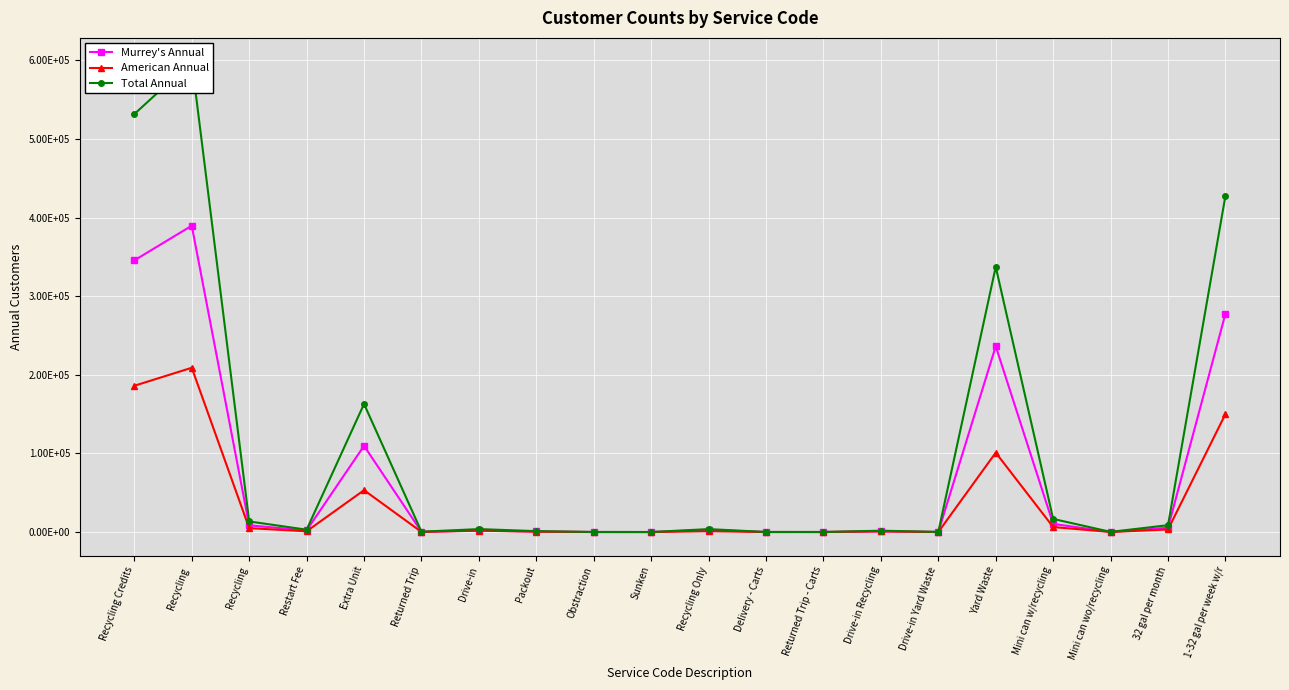

What is the lowest value of the American Annual series?

7.8